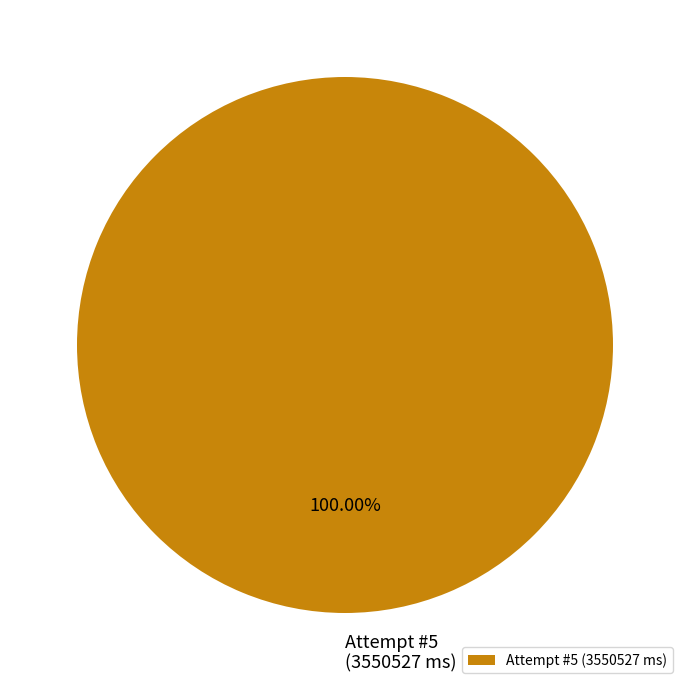

Does Attempt #5 (3550527 ms) represent more than half of the total?

Yes